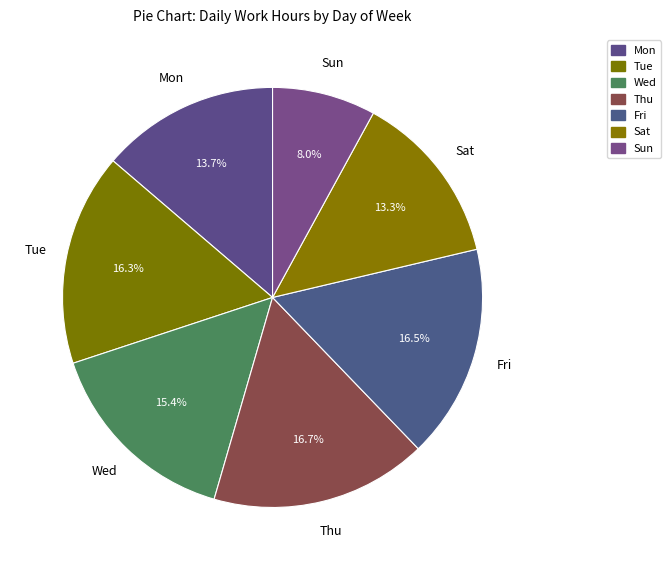

Is there a majority slice in this chart?

No